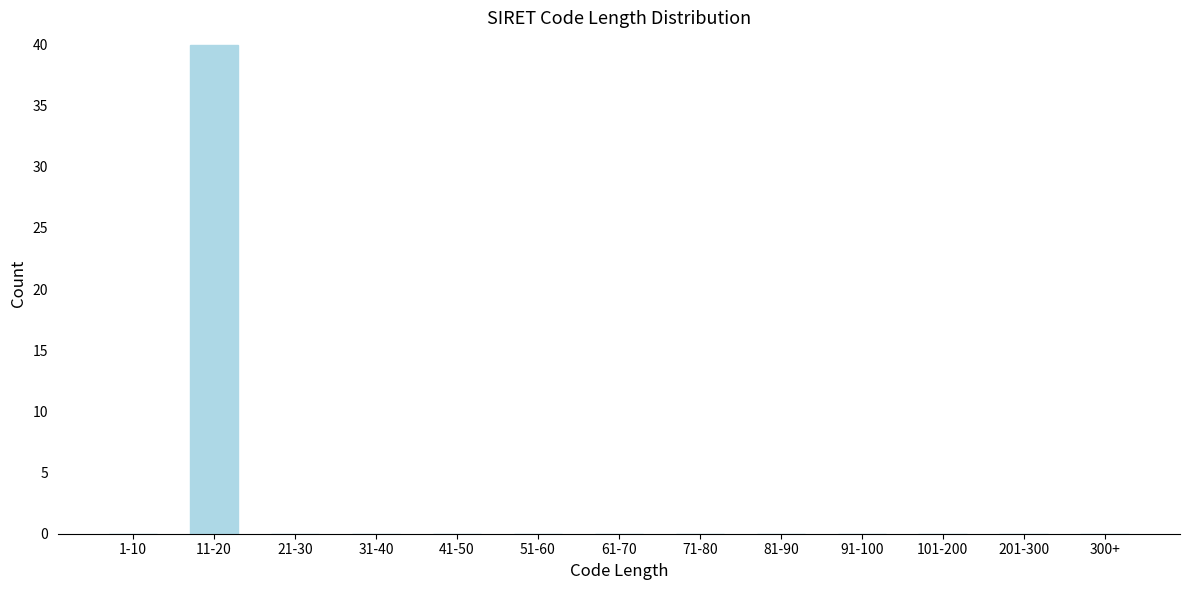

Reading left to right, extract all data points from this chart.

1-10=0	11-20=40	21-30=0	31-40=0	41-50=0	51-60=0	61-70=0	71-80=0	81-90=0	91-100=0	101-200=0	201-300=0	300+=0